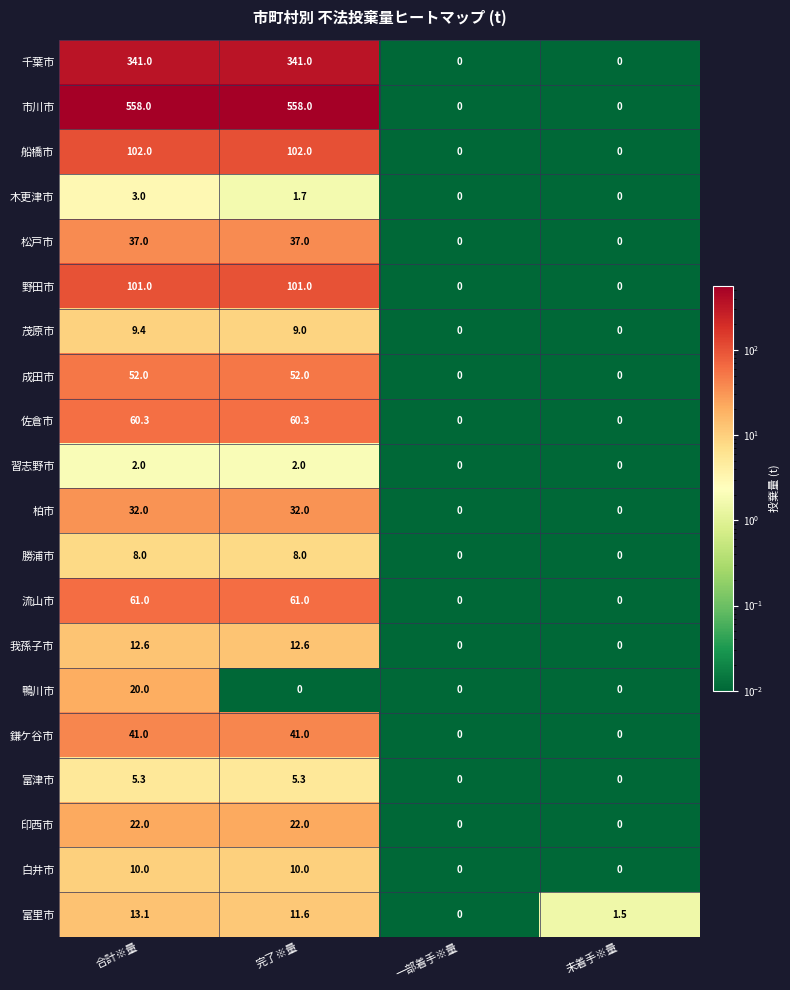

What value does the 市川市 series have at 完了※量?

558.0